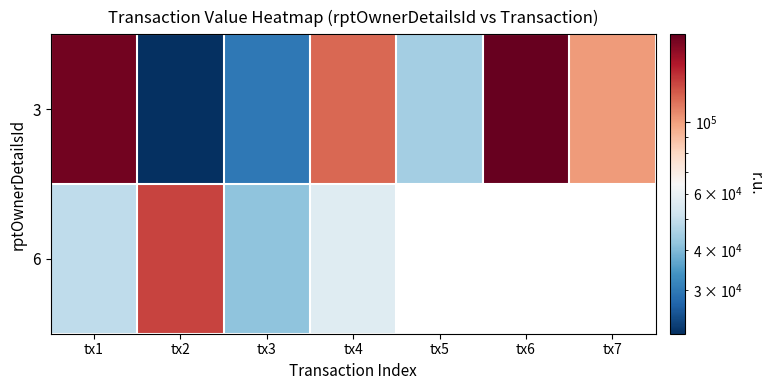

Between tx1 and tx6, which is larger?

tx6